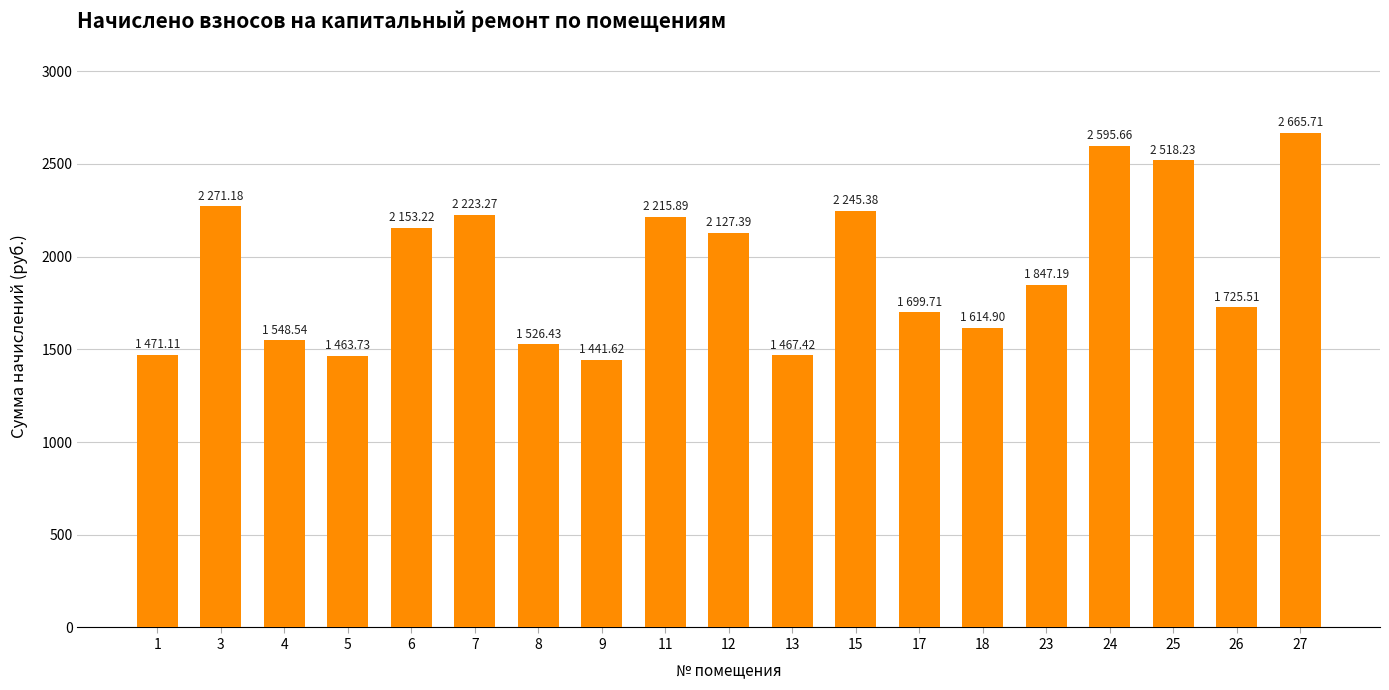

How many data points are above 1847?

10